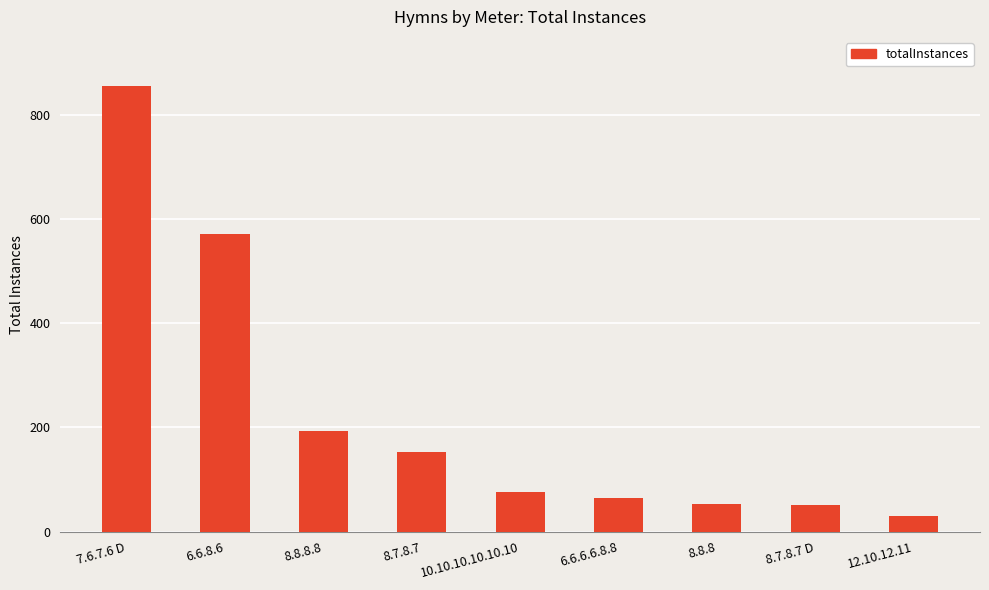

Which has a higher value, 8.8.8.8 or 8.7.8.7 D?

8.8.8.8